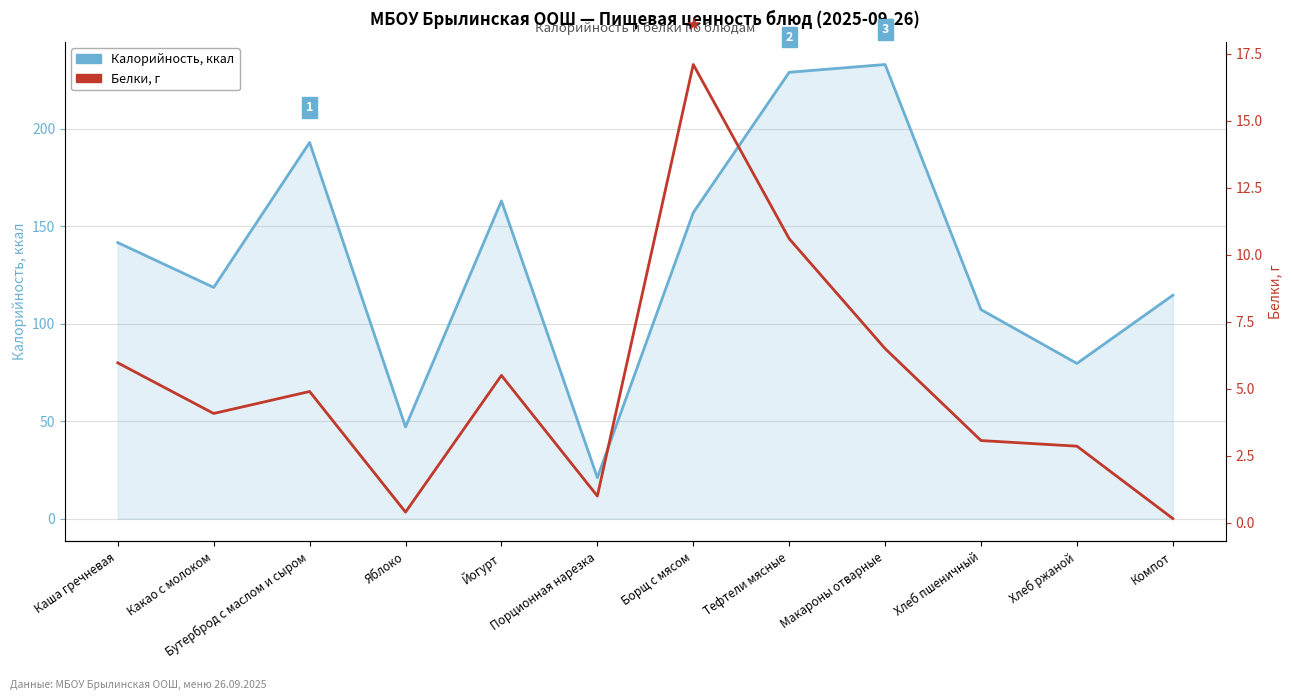

What position from the left is Макароны отварные?

9